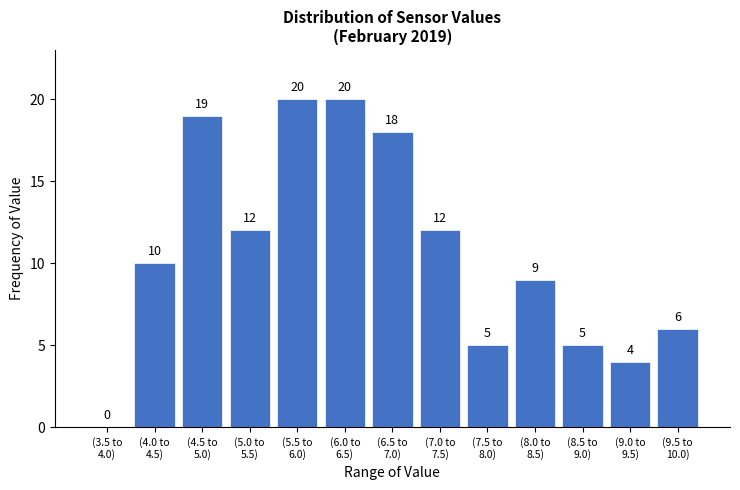

What is the maximum value shown in the chart?

20